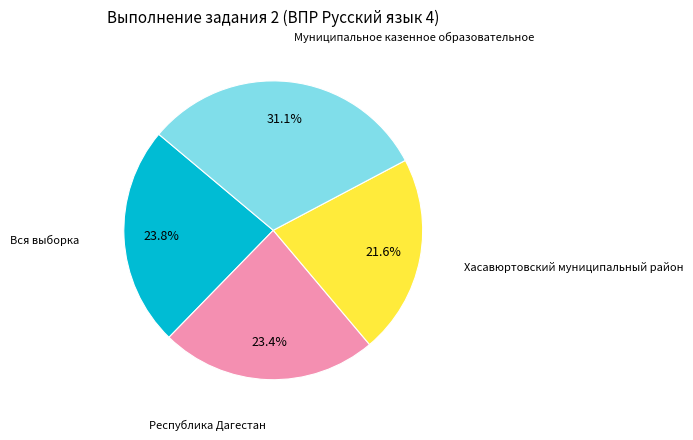

Is there a majority slice in this chart?

No